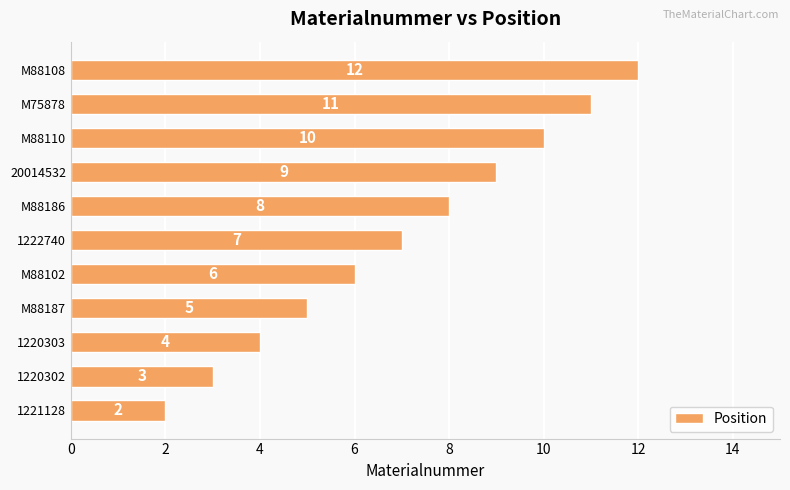

How many bars are there in total?

11